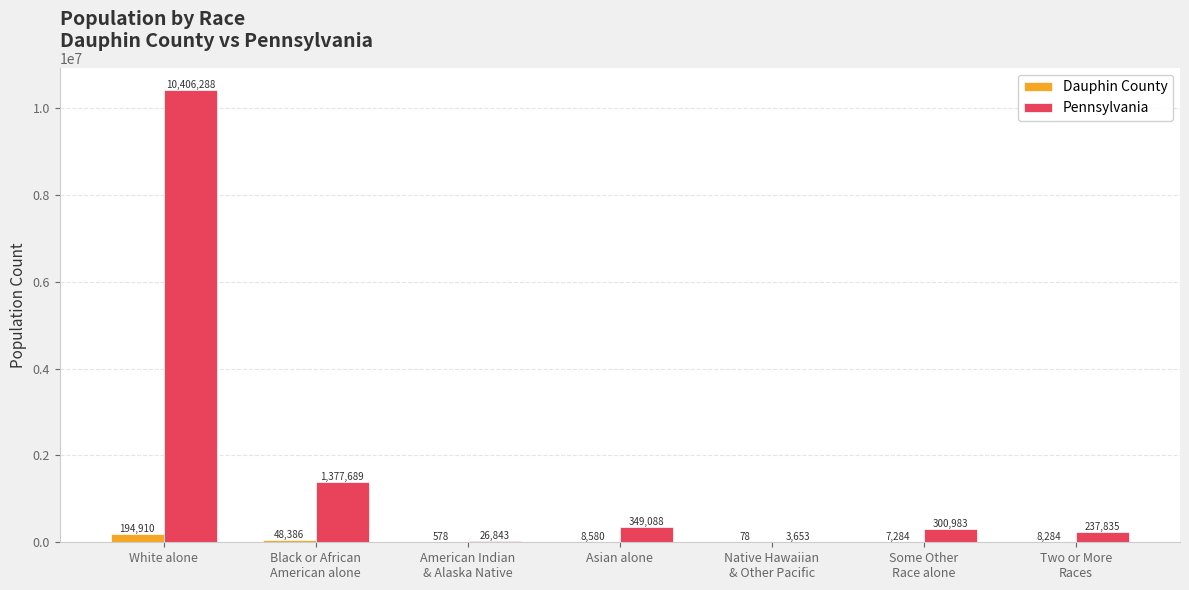

Reading right to left, list all the values displayed in this chart.

Dauphin County: Two or More
Races=8284	Some Other
Race alone=7284	Native Hawaiian
& Other Pacific=78	Asian alone=8580	American Indian
& Alaska Native=578	Black or African
American alone=48386	White alone=194910
Pennsylvania: Two or More
Races=237835	Some Other
Race alone=300983	Native Hawaiian
& Other Pacific=3653	Asian alone=349088	American Indian
& Alaska Native=26843	Black or African
American alone=1377689	White alone=10406288